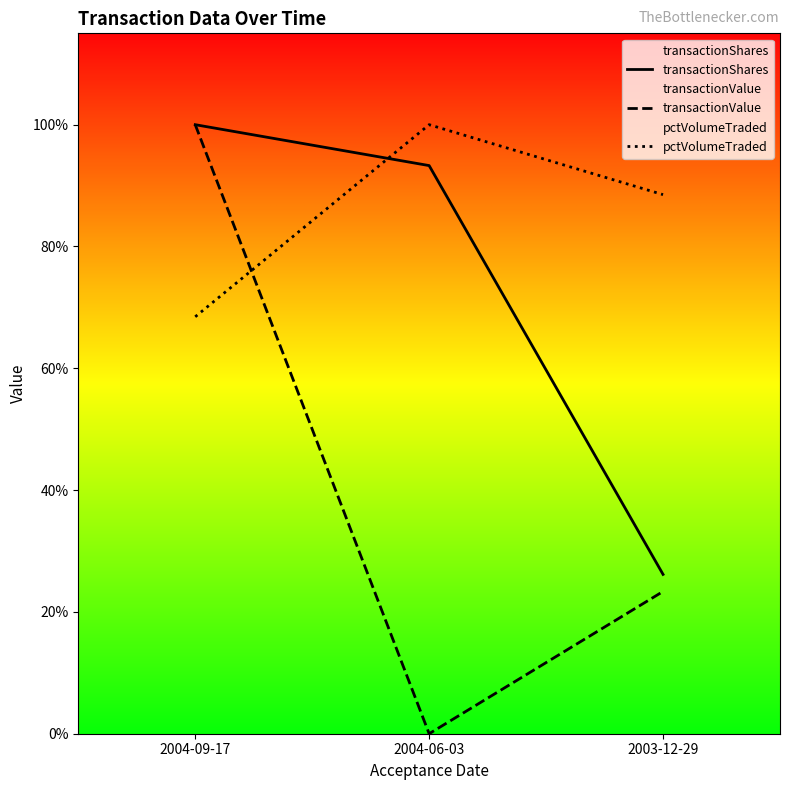

Does the chart display data point markers on the line(s)?

No